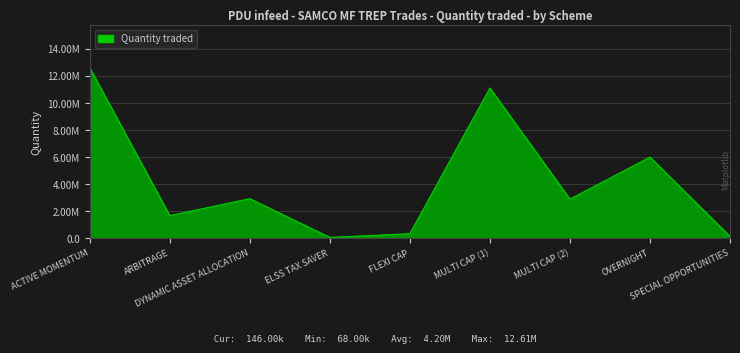

At which label is the value closest to 6339500?

OVERNIGHT